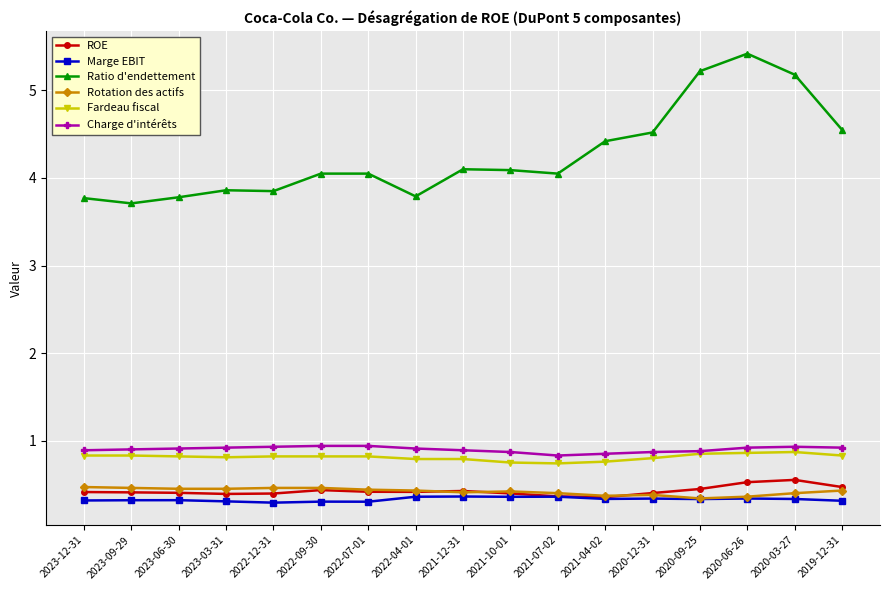

At which label does Ratio d'endettement reach its peak?

2020-06-26